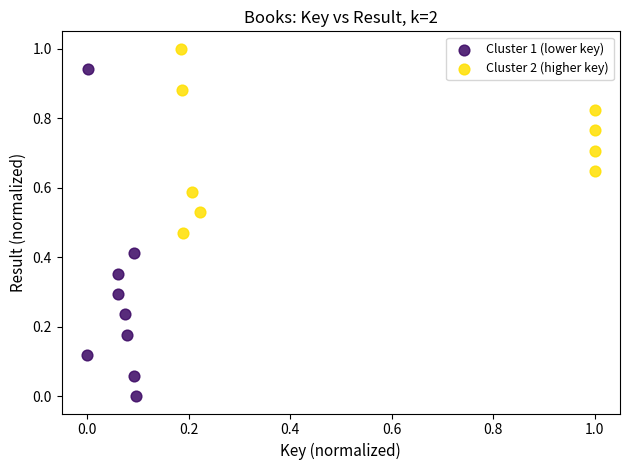

Which series reaches the maximum Y coordinate?

Cluster 2 (higher key)